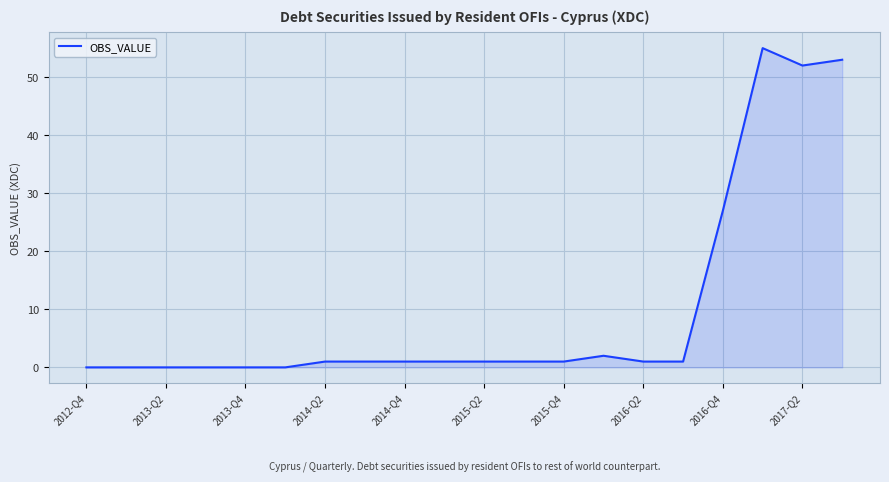

What is the maximum value shown in the chart?

55